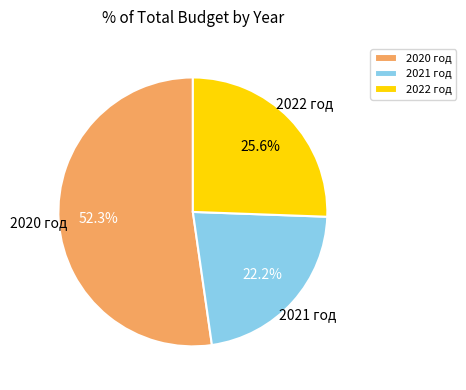

To the nearest percent, what is the difference between the largest and smallest slice percentages?

30%